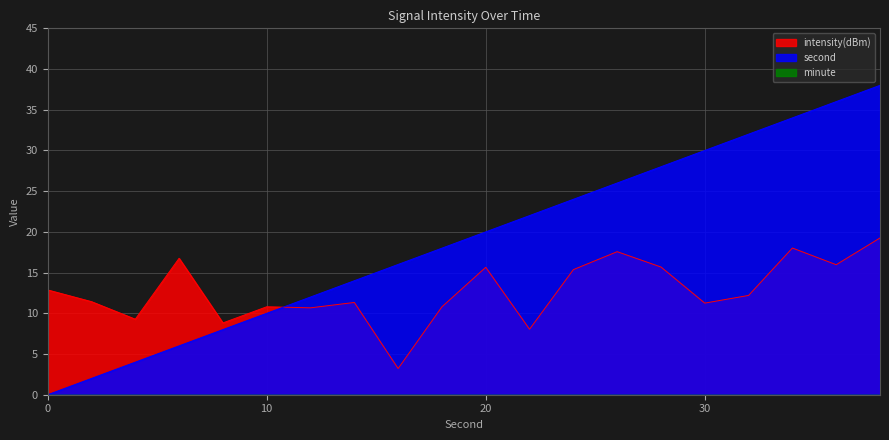

Where is intensity(dBm) nearest to the value 11?

10